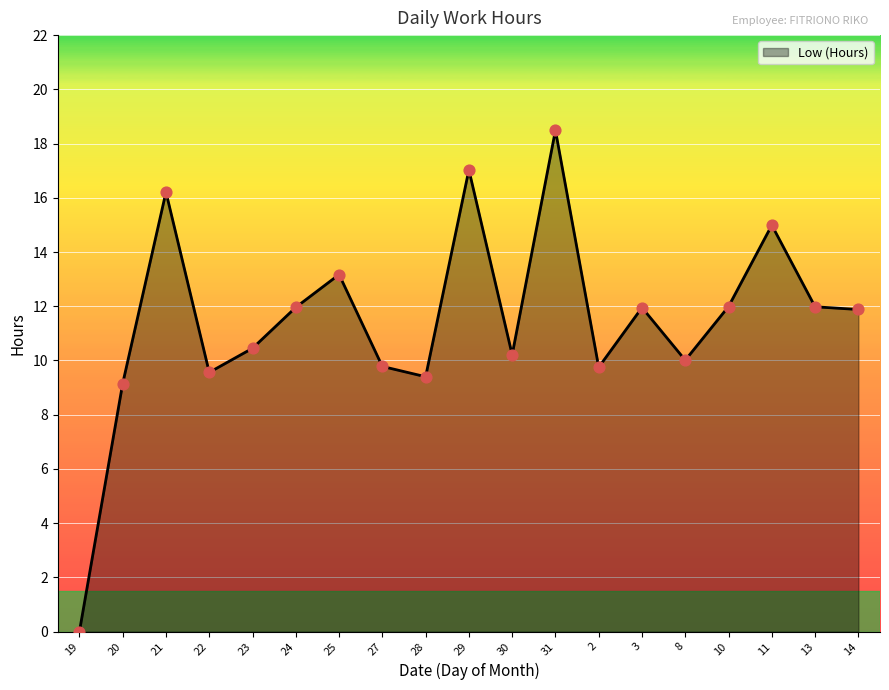

Between 22 and 2, which is larger?

2